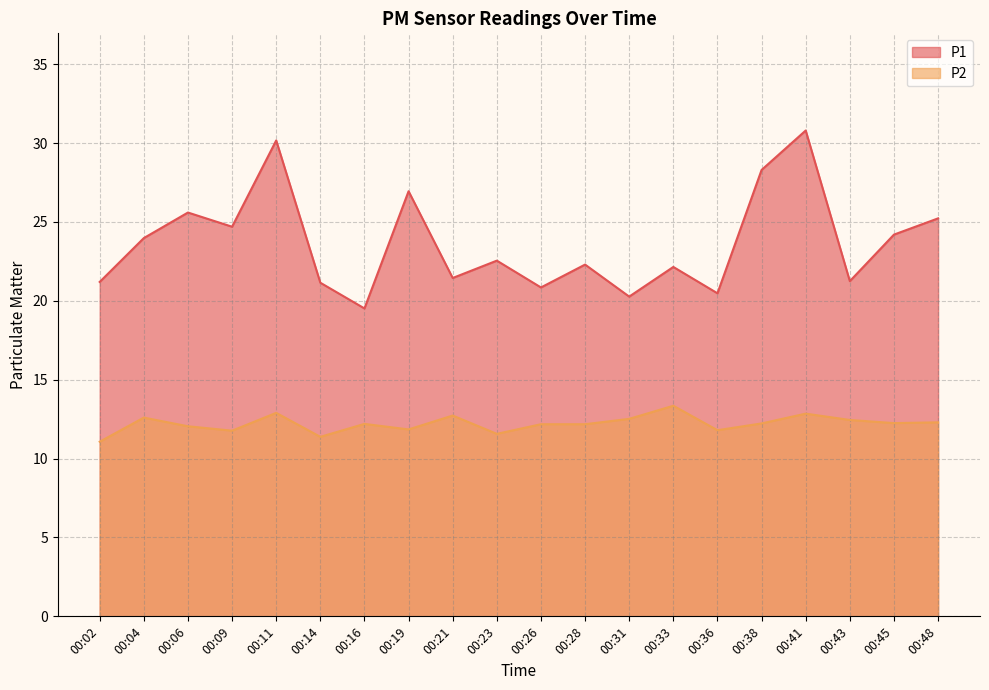

How many data points does each series have?

20